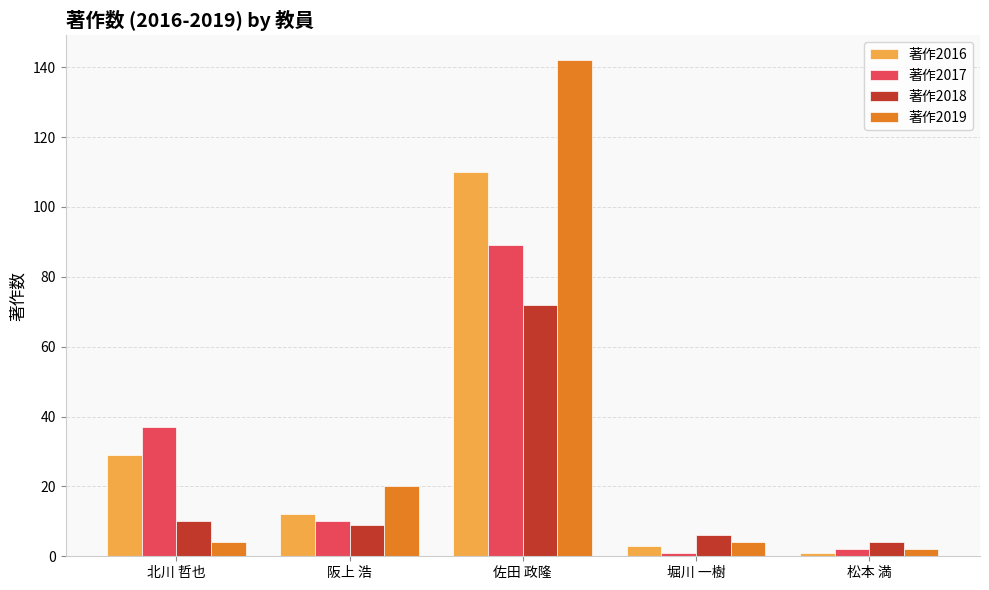

Which series has the largest total across all categories?

著作2019